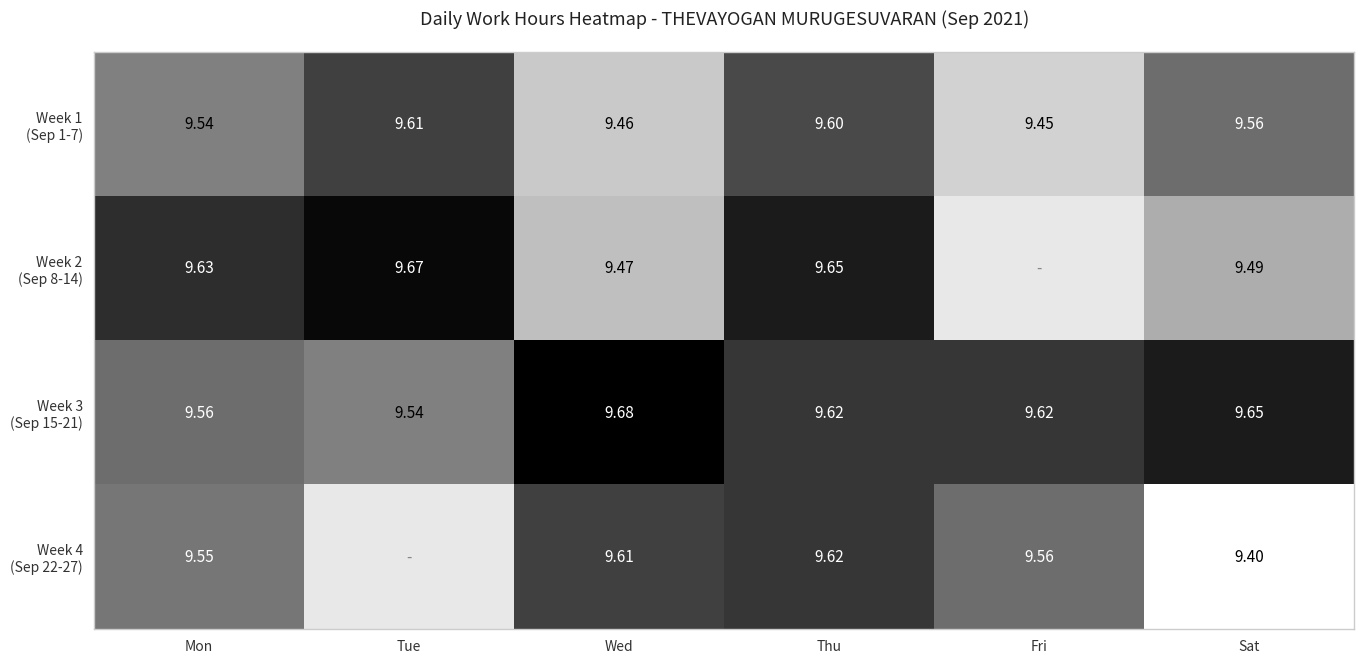

True or false: Week 1 (Sep 1-7) has a value of 12.7 at Thu.

False